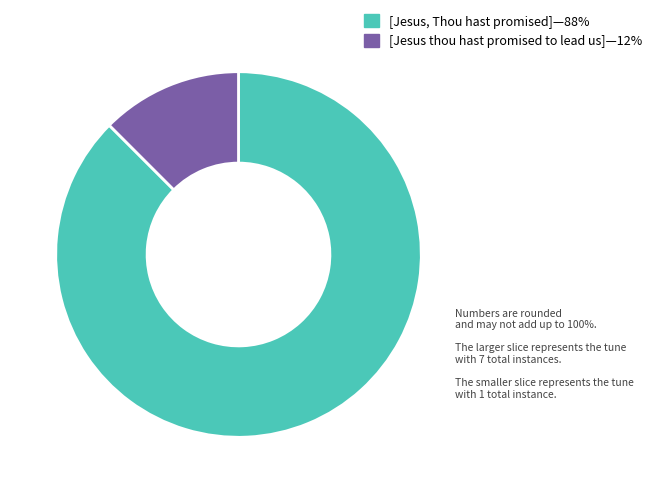

The [Jesus, Thou hast promised]—88% slice represents 95% of the pie. True or false?

False